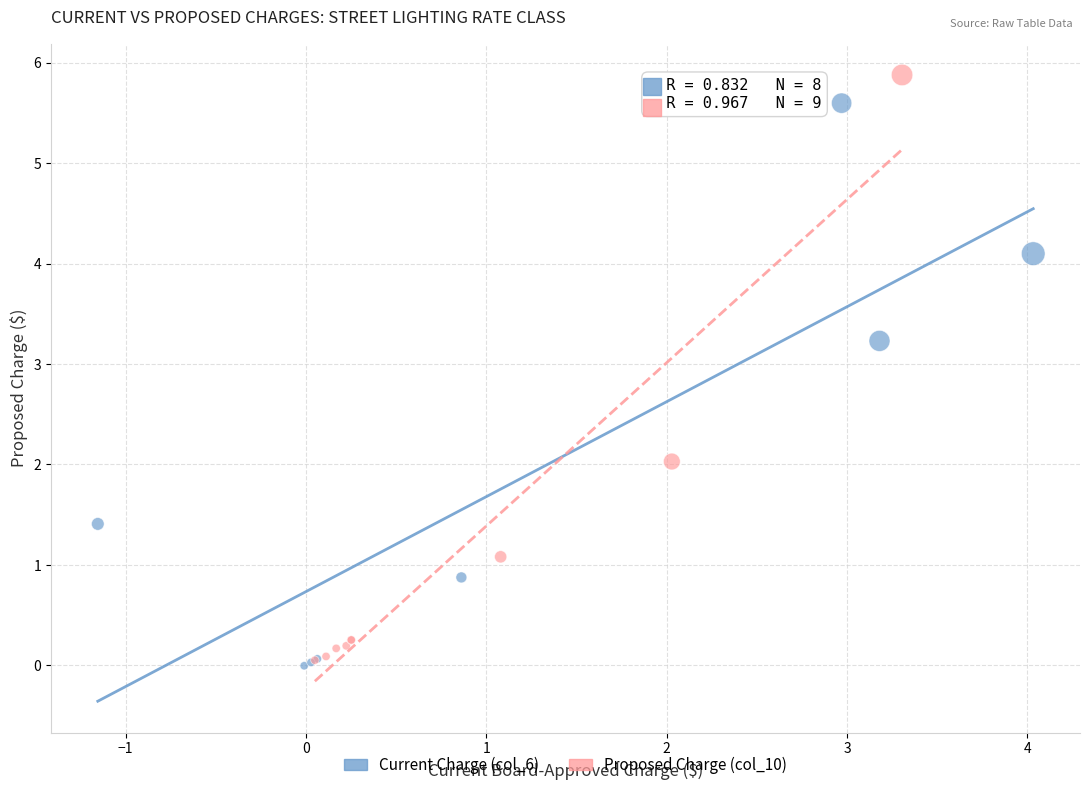

Which series has the largest Y range (max minus min)?

Proposed Charge (col_10)